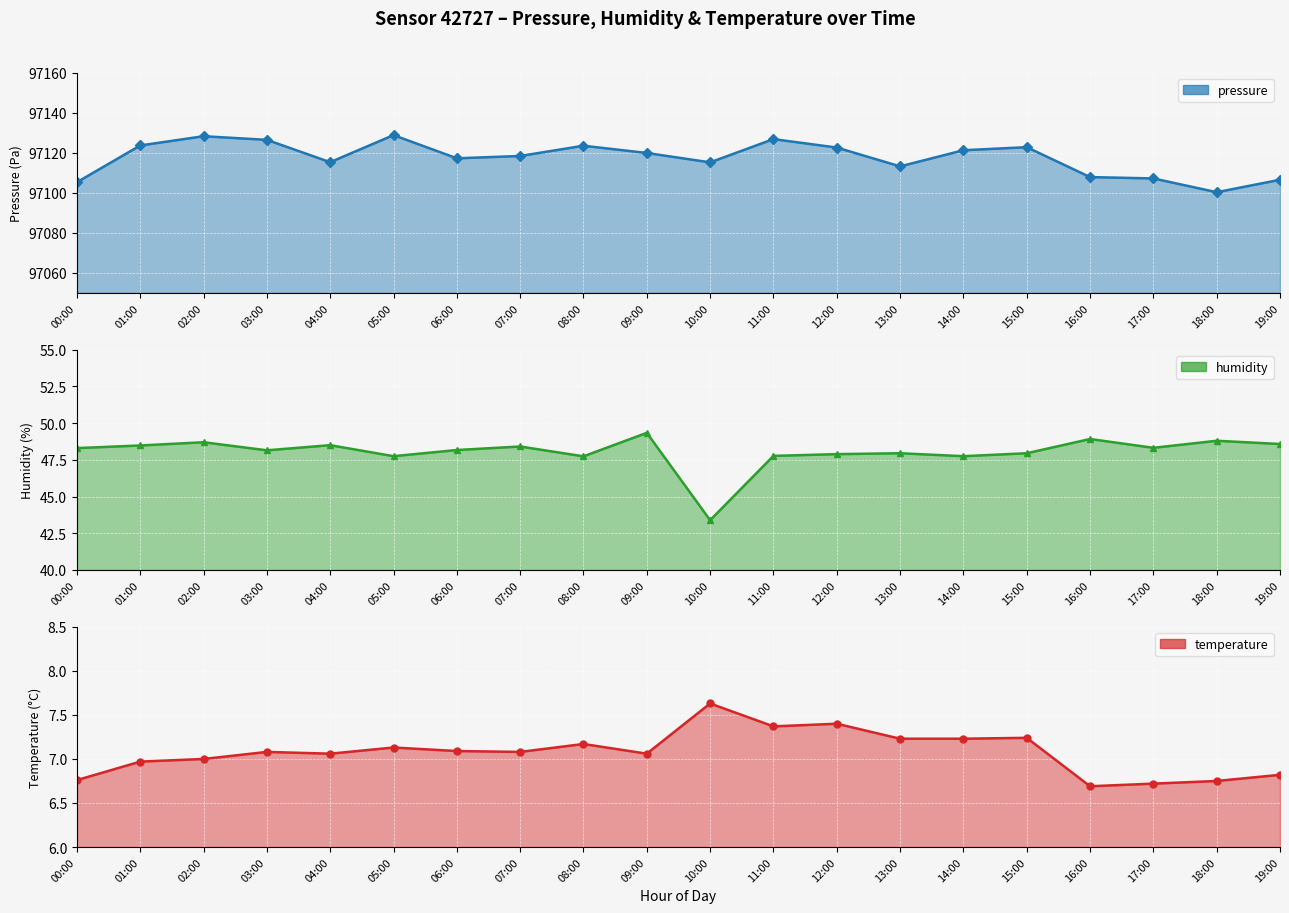

How many lines are shown in the chart?

3